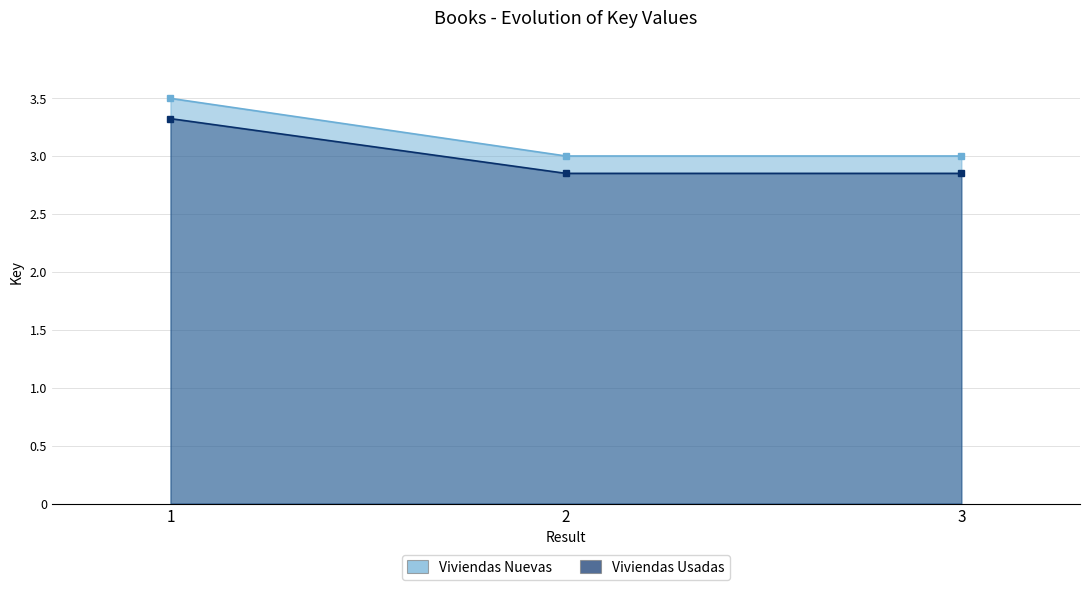

Count the Viviendas Usadas values in the range 2 to 3.

2